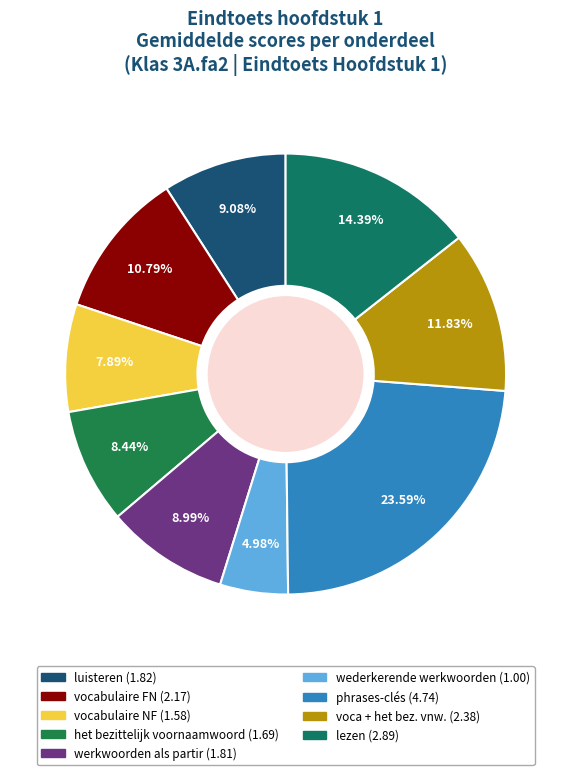

Is it true that vocabulaire FN is 11% of the pie?

True